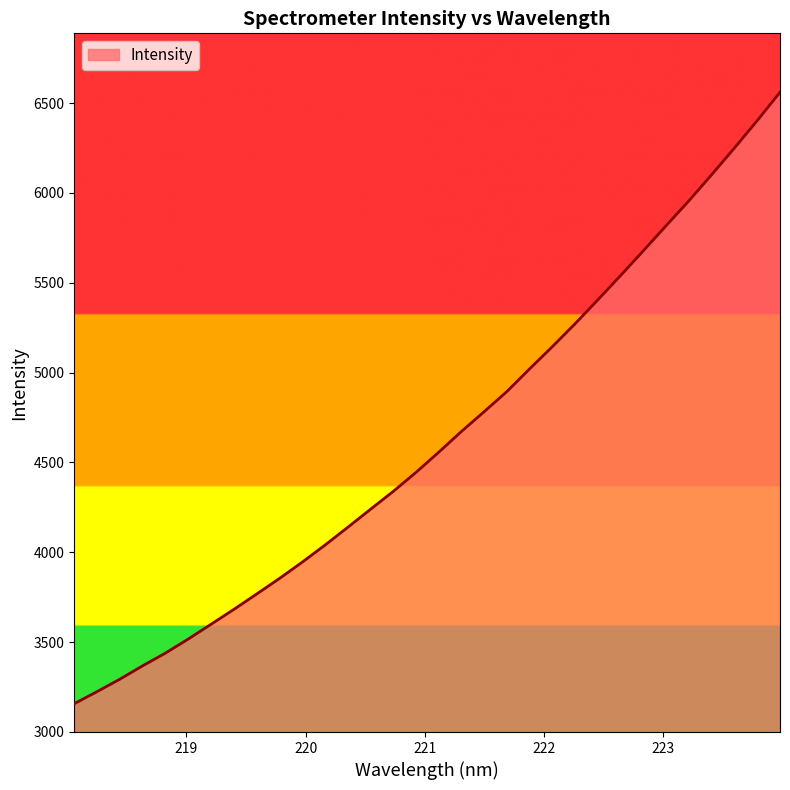

What is the minimum value shown in the chart?

3157.5